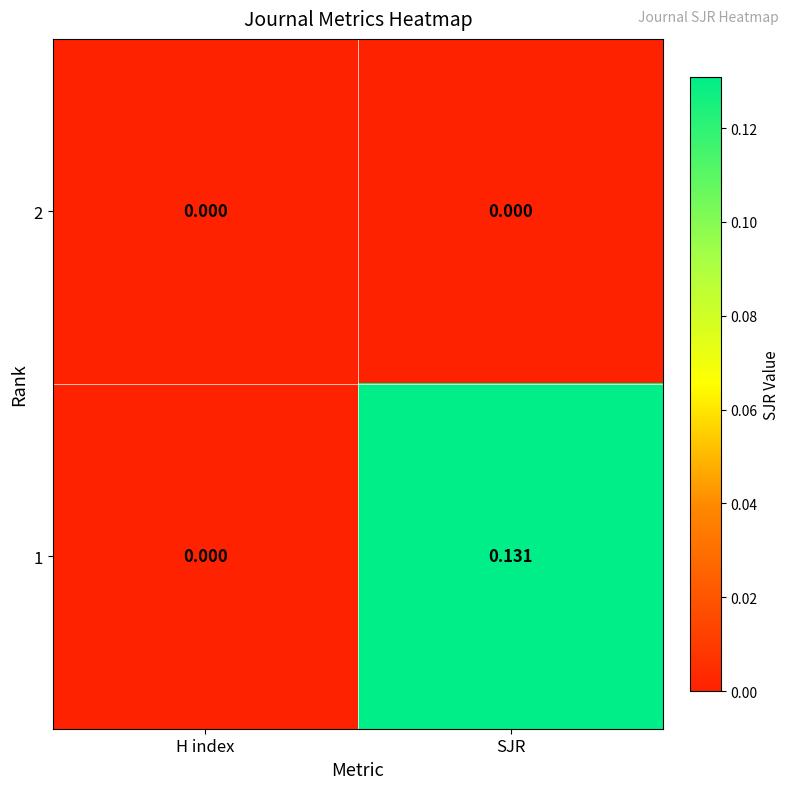

At which label does 1 reach its peak?

SJR